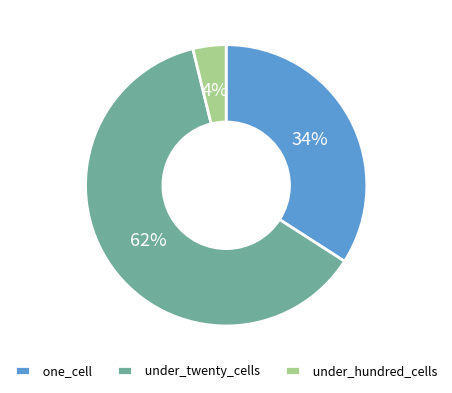

Combined, do one_cell and under_twenty_cells account for over 50%?

Yes